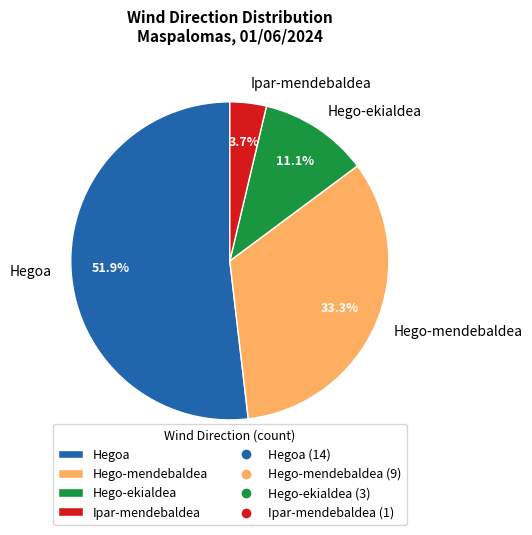

Does Ipar-mendebaldea account for over 50% of the chart?

No